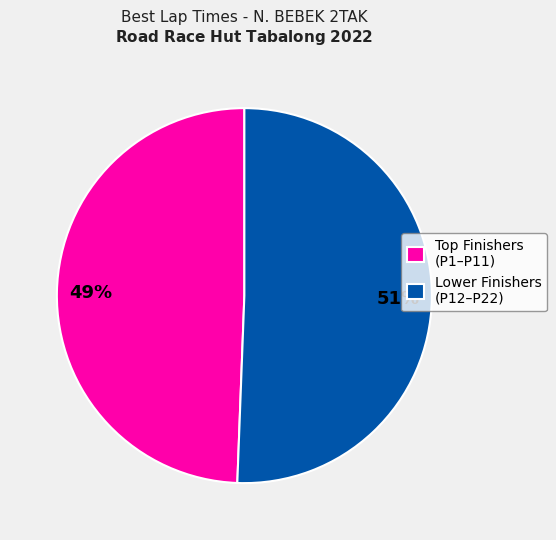

Which slice is the smallest?

Top Finishers (P1–P11)